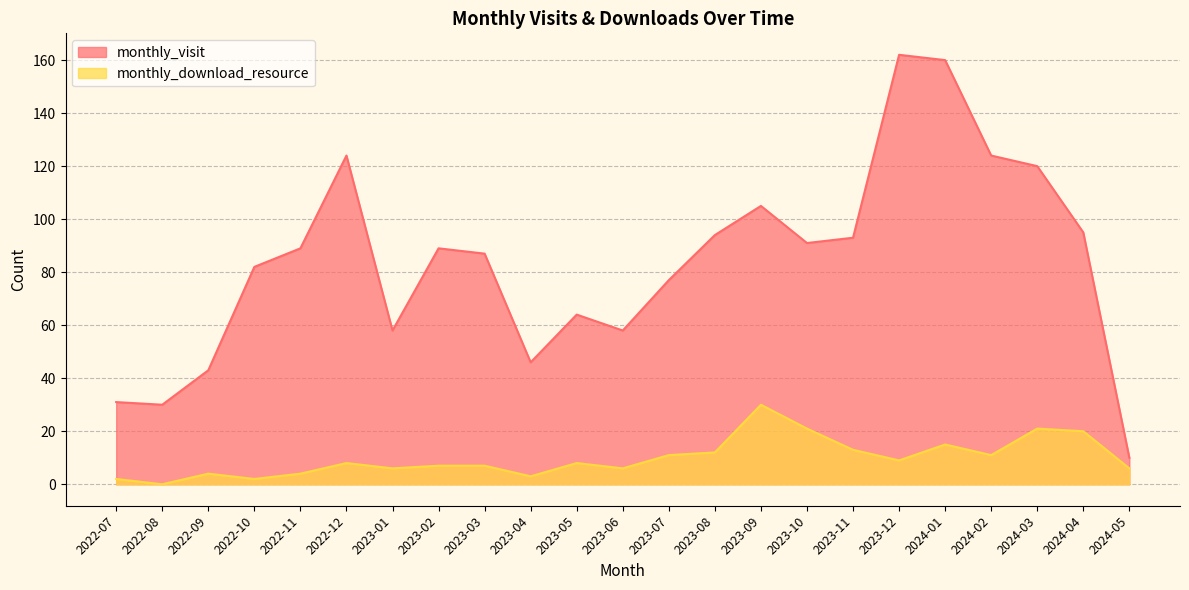

What is the difference between the highest and lowest values at 2023-10?

70